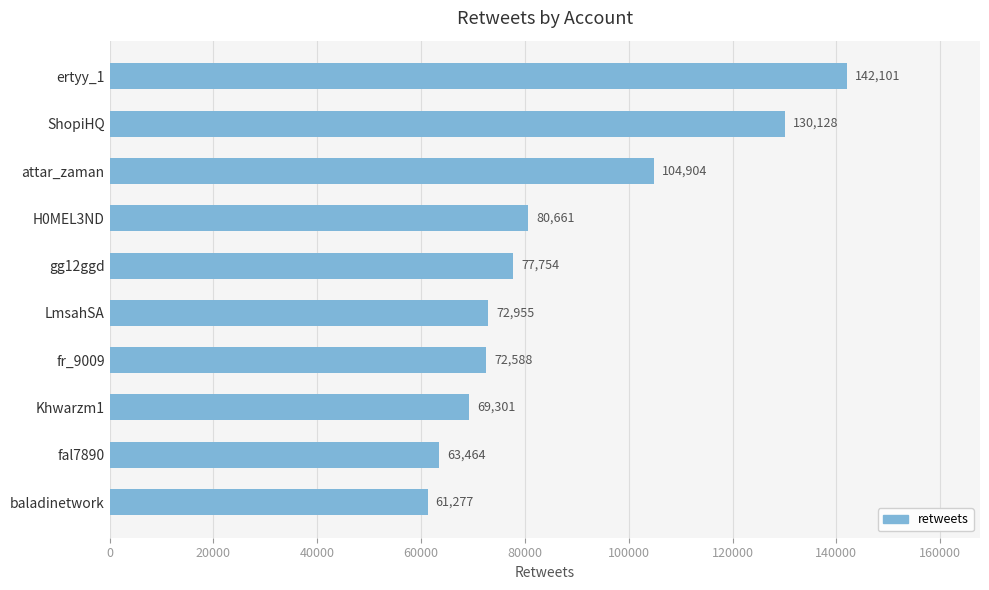

Is it true that the value at ShopiHQ is 60557?

False